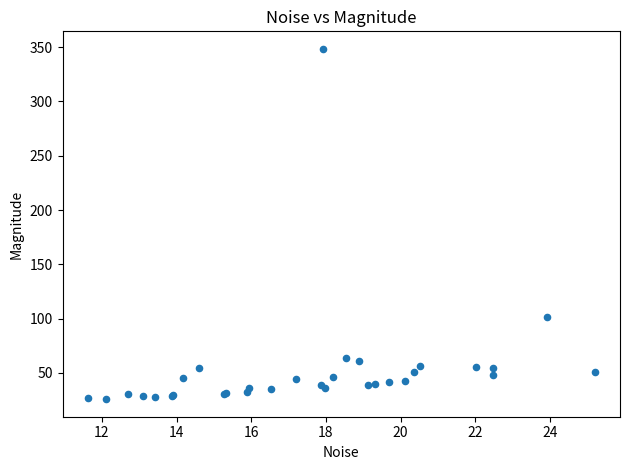

What Y value in the scatter plot is closest to 187?

101.2